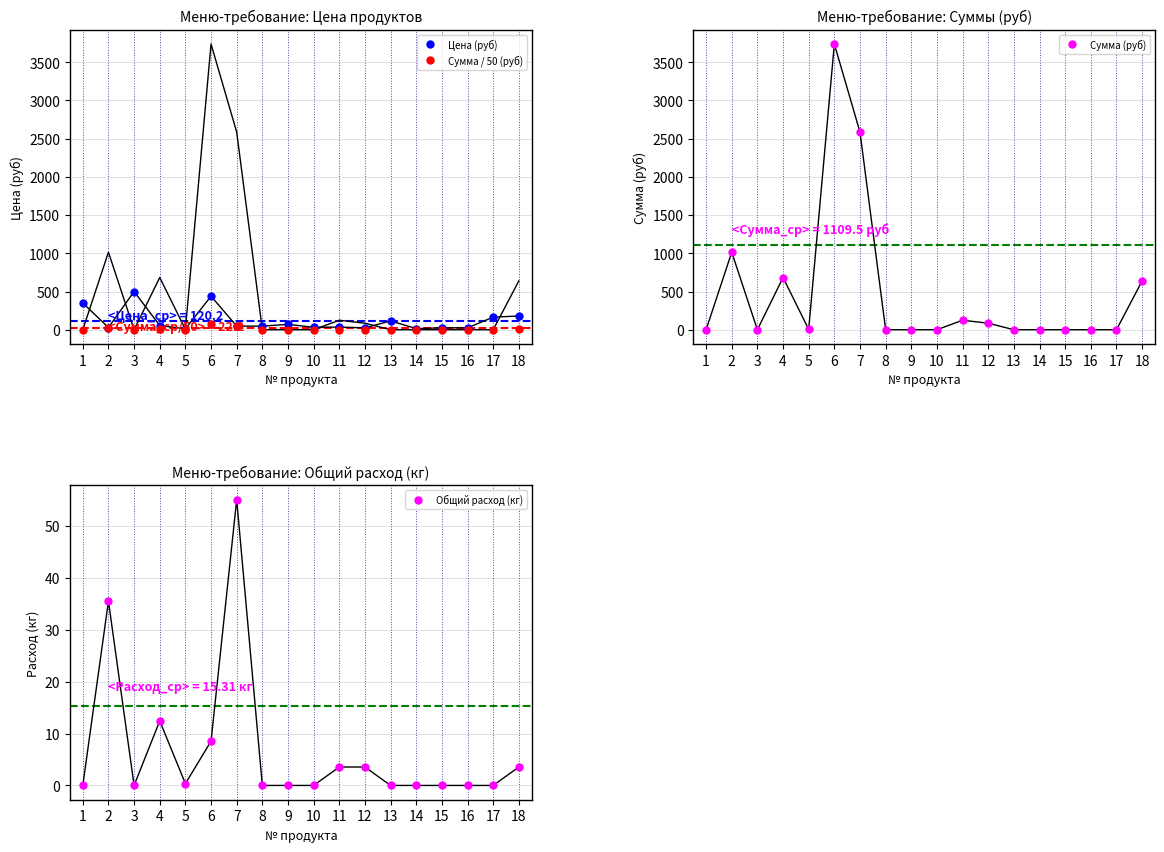

What is the highest value of the Сумма / 50 (руб) series?

74.8